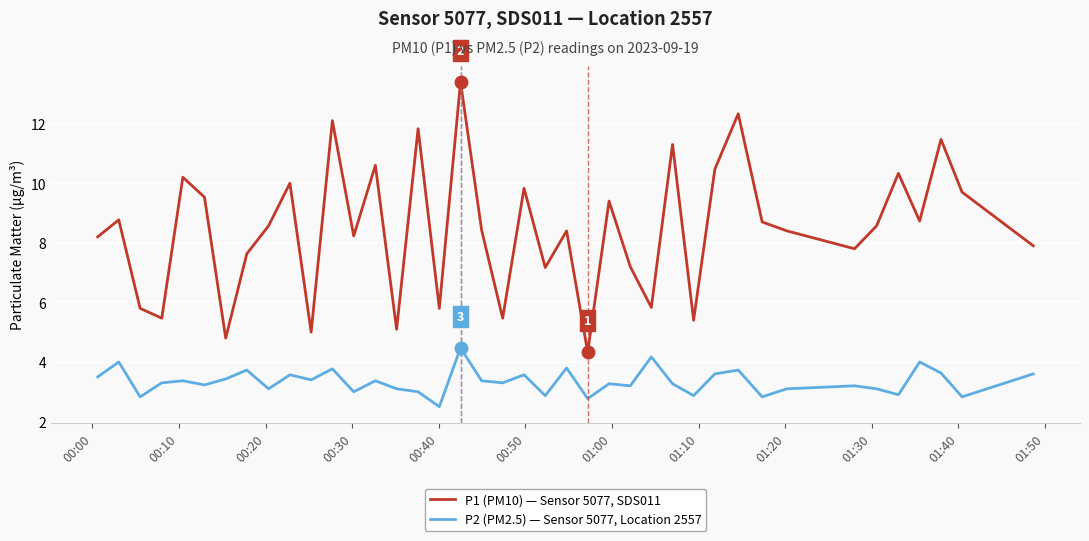

True or false: P1 (PM10) — Sensor 5077, SDS011 and P2 (PM2.5) — Sensor 5077, Location 2557 intersect in this chart.

False